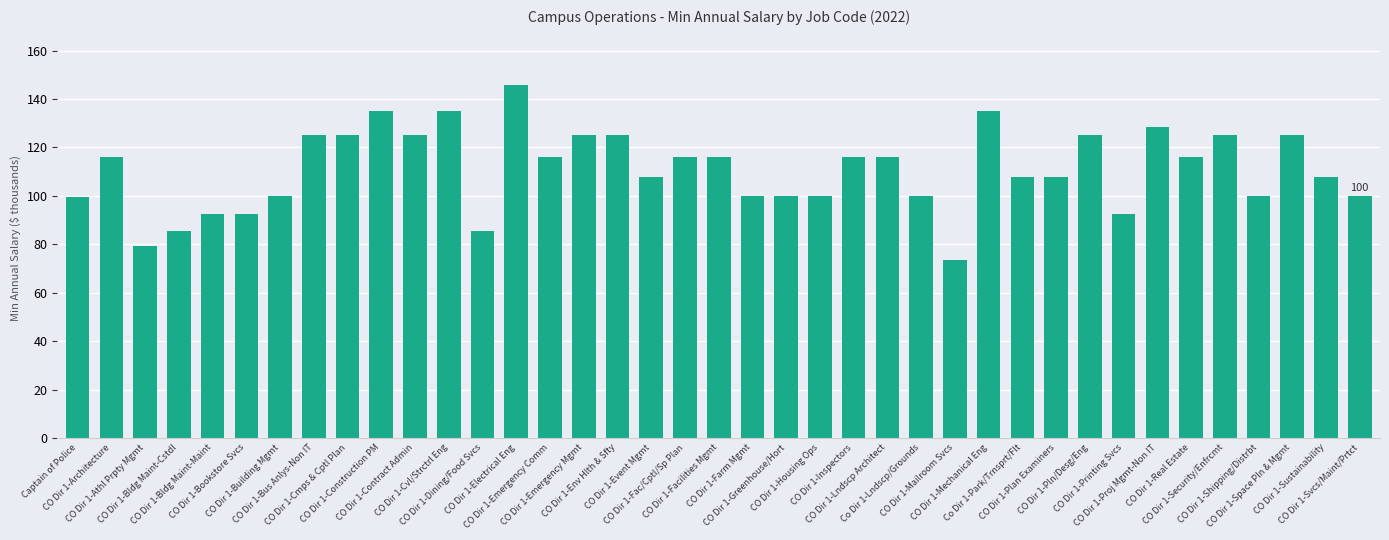

The value at CO Dir 1-Sustainability is 184.0. True or false?

False